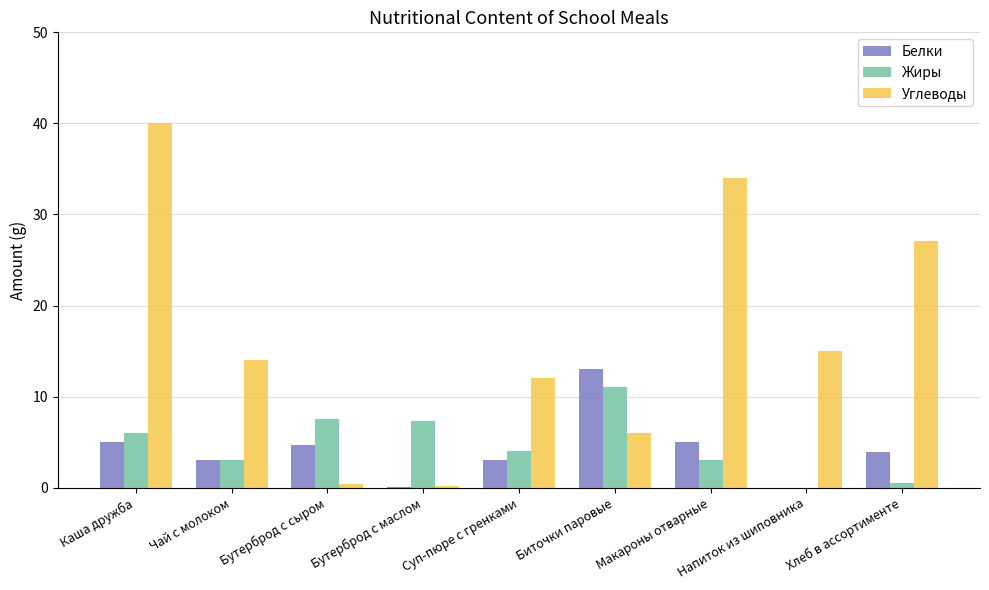

Which series has the largest total across all categories?

Углеводы